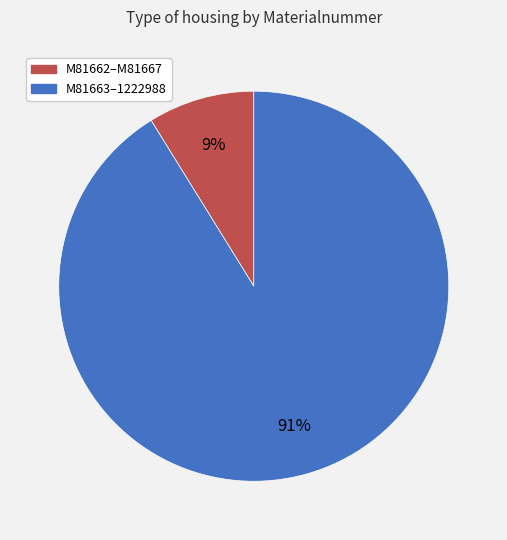

True or false: M81663–1222988 accounts for 79% of the total.

False